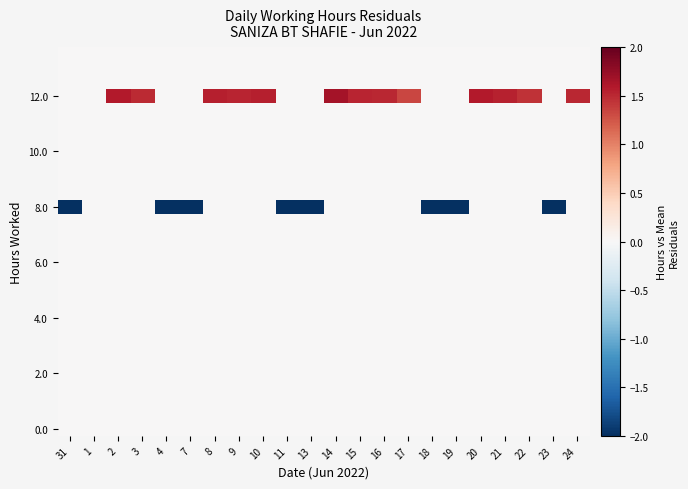

At how many categories does at least one series exceed 0?

13